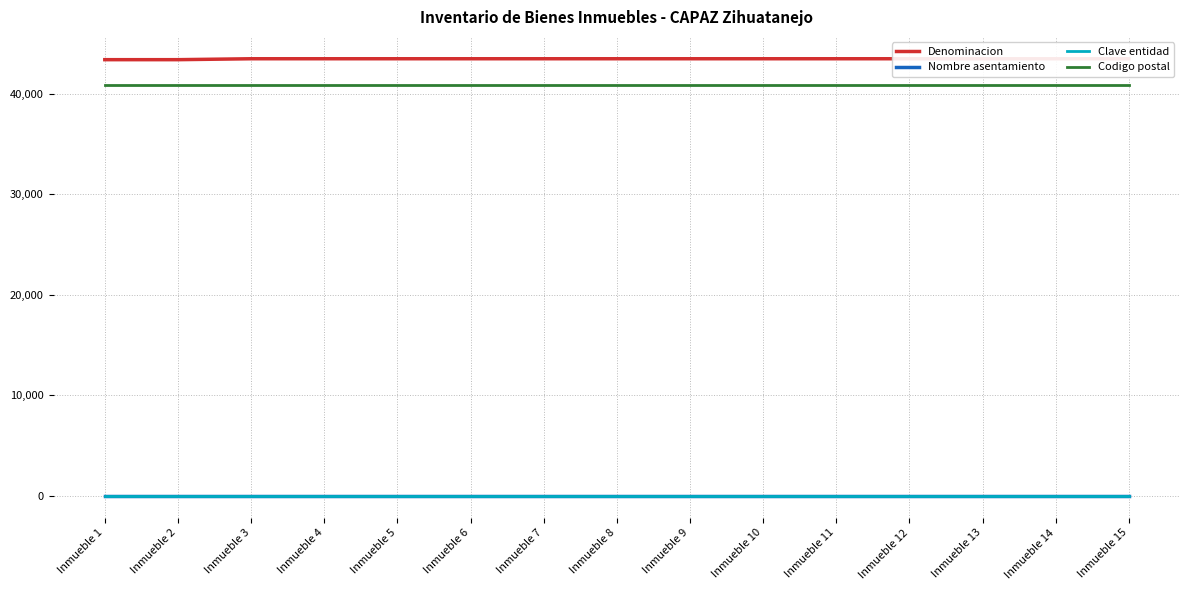

What is the difference between the second highest and second lowest values in the Denominacion series?

92